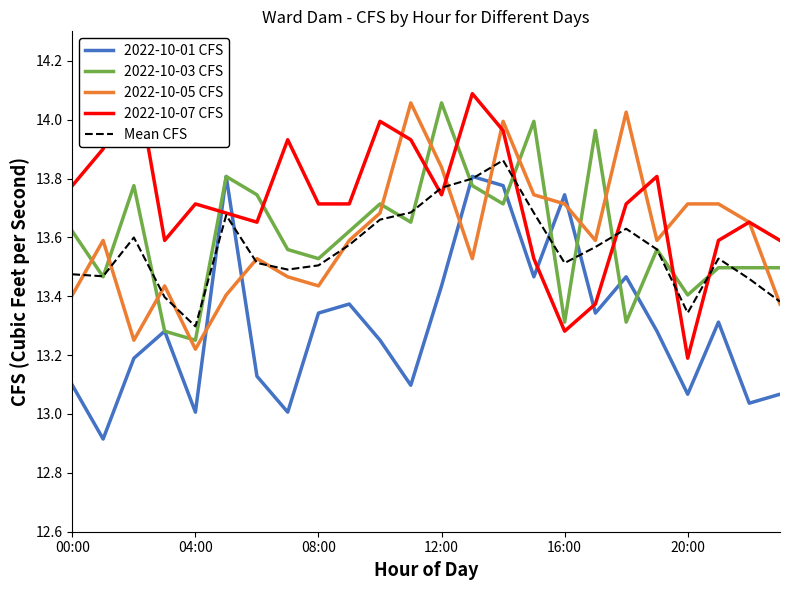

Is this an area chart (filled region under the line)?

No